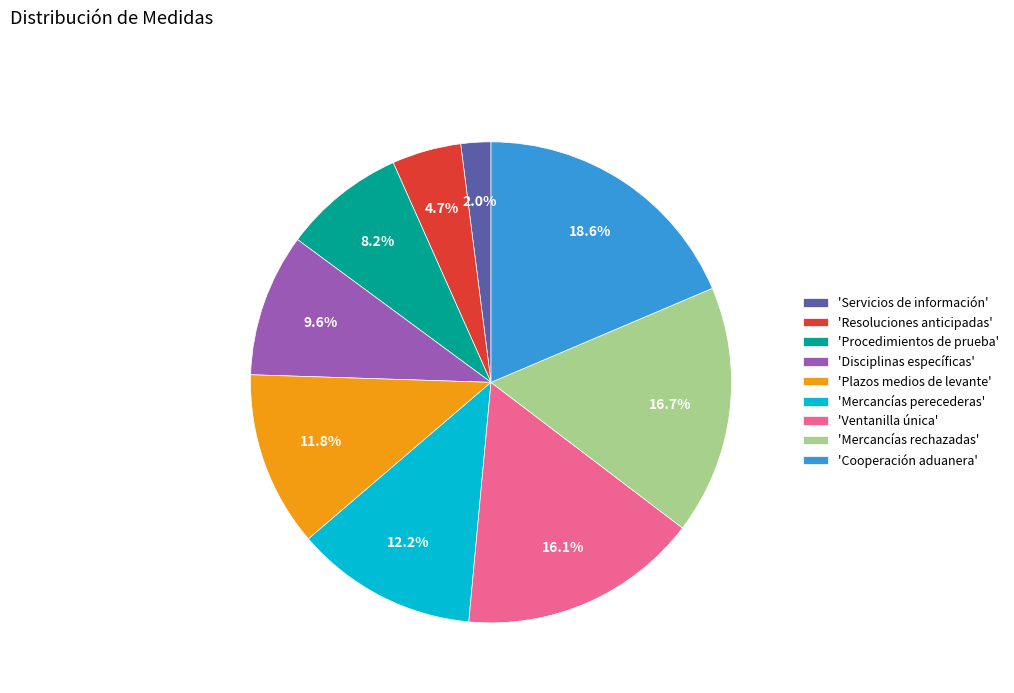

Do 'Resoluciones anticipadas' and 'Cooperación aduanera' together represent more than half of the pie?

No